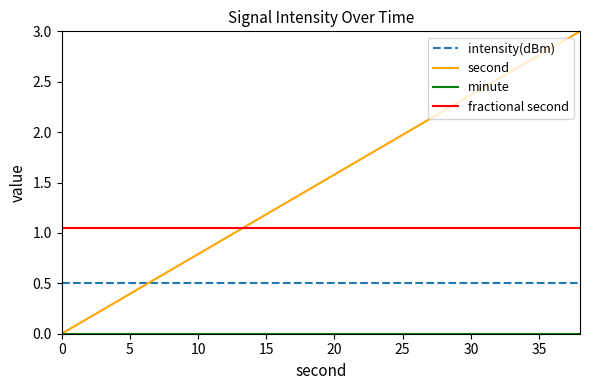

Which series has the largest total across all categories?

second